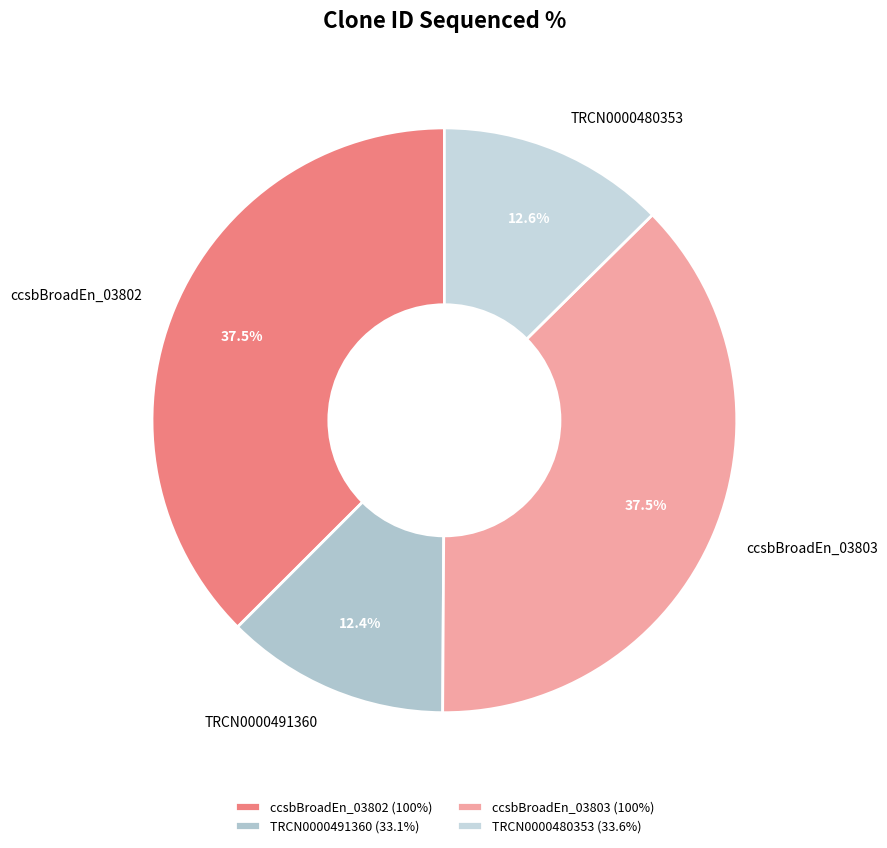

Does any single category account for the majority?

No